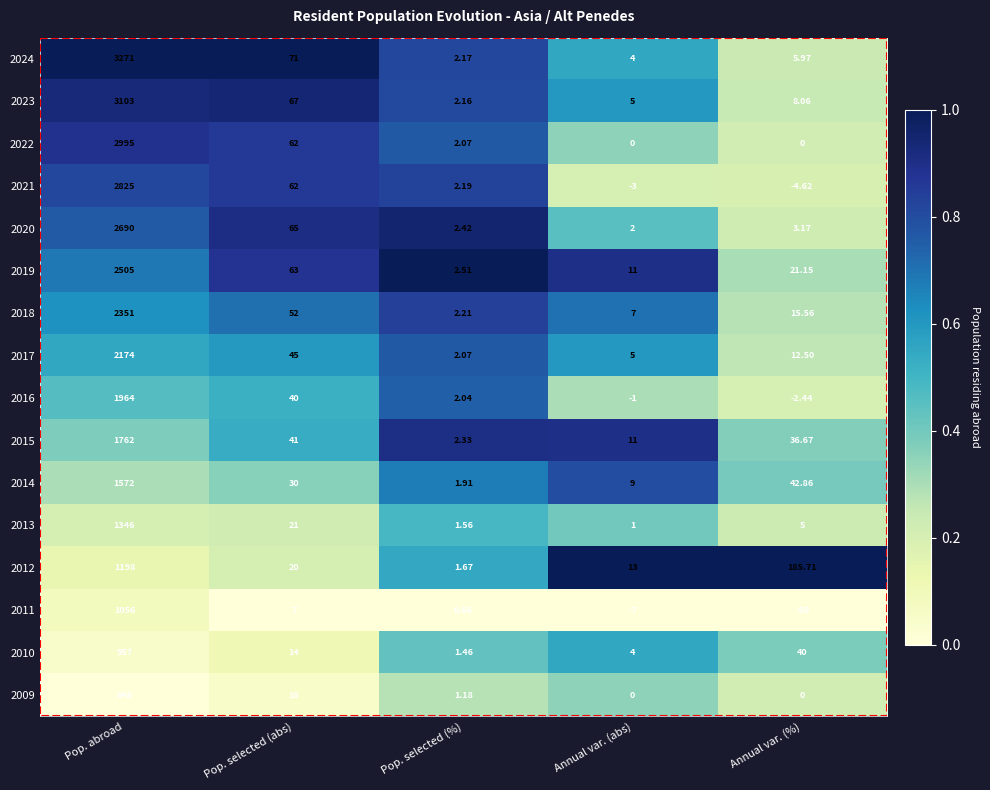

Which category has the highest value in the 2016 series?

Pop. abroad